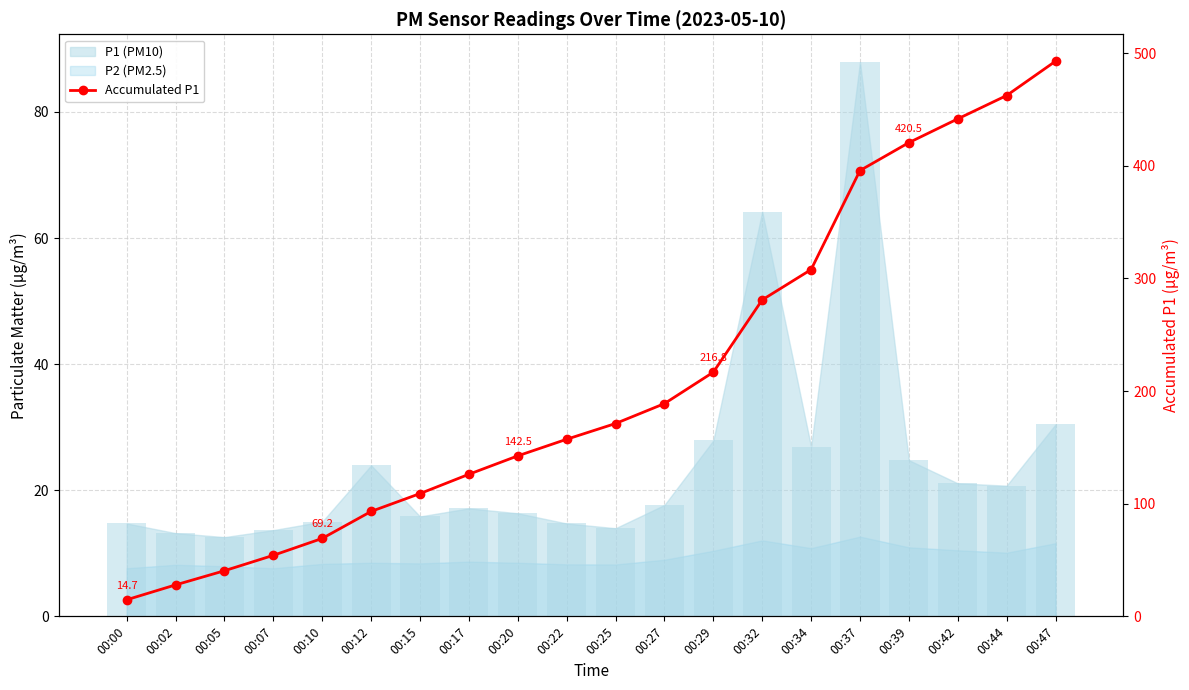

What is the smallest value displayed?

14.7